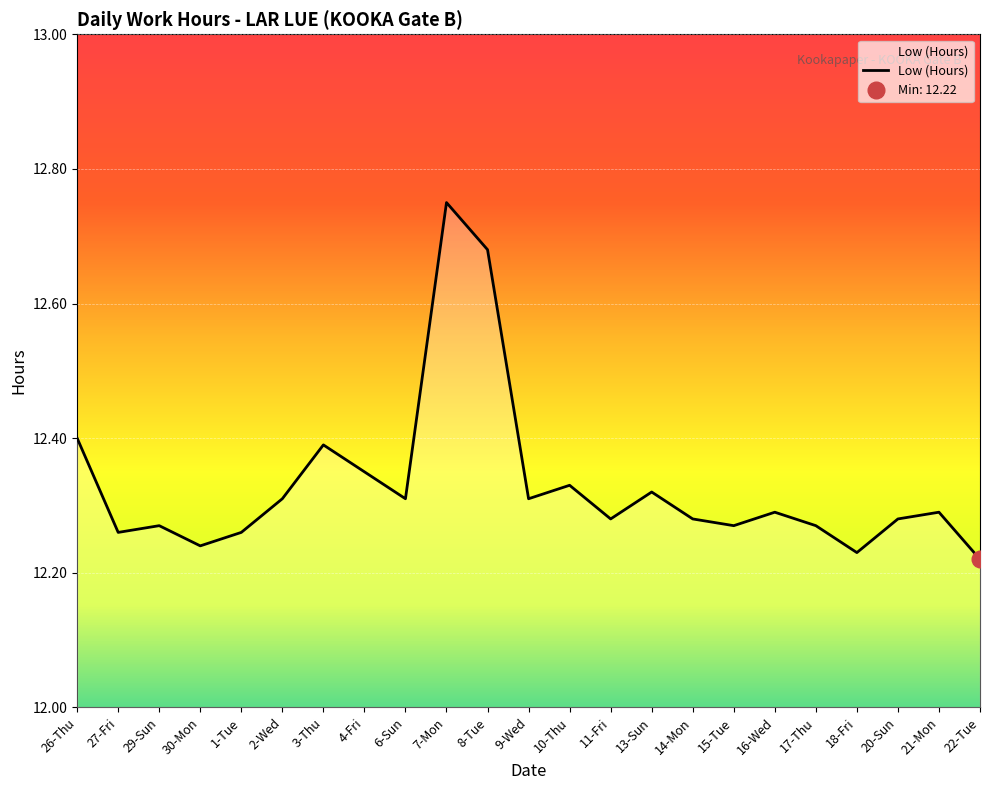

Reading left to right, transcribe all the data shown in this chart.

26-Thu=12.4	27-Fri=12.3	29-Sun=12.3	30-Mon=12.2	1-Tue=12.3	2-Wed=12.3	3-Thu=12.4	4-Fri=12.3	6-Sun=12.3	7-Mon=12.8	8-Tue=12.7	9-Wed=12.3	10-Thu=12.3	11-Fri=12.3	13-Sun=12.3	14-Mon=12.3	15-Tue=12.3	16-Wed=12.3	17-Thu=12.3	18-Fri=12.2	20-Sun=12.3	21-Mon=12.3	22-Tue=12.2